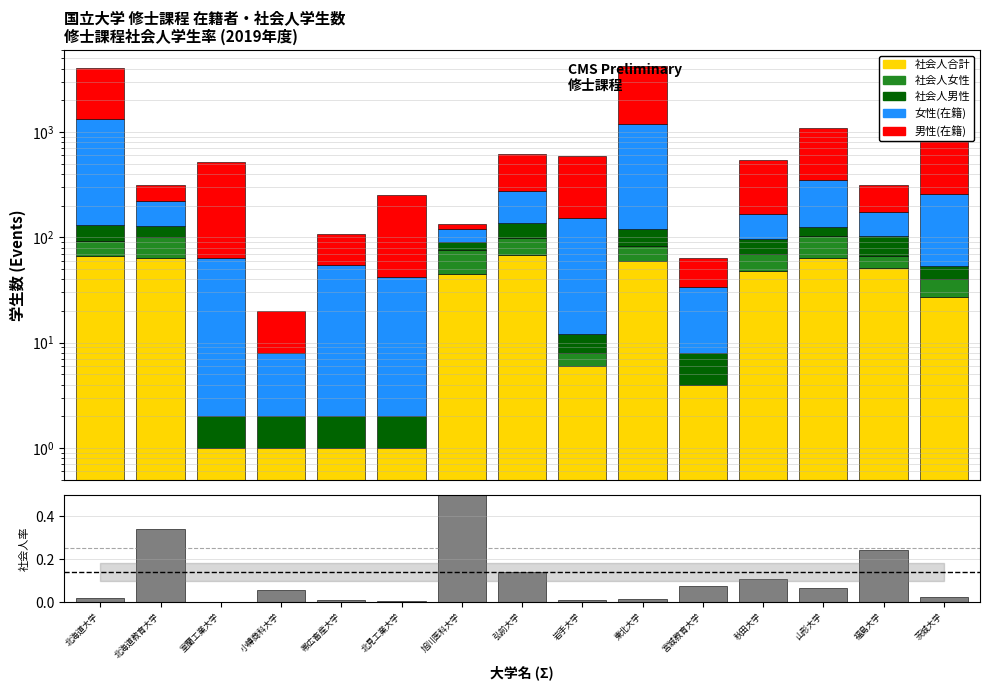

Rank the series by their maximum value, from lowest to highest.

社会人率, 社会人男性, 社会人女性, 社会人合計, 女性(在籍), 男性(在籍)